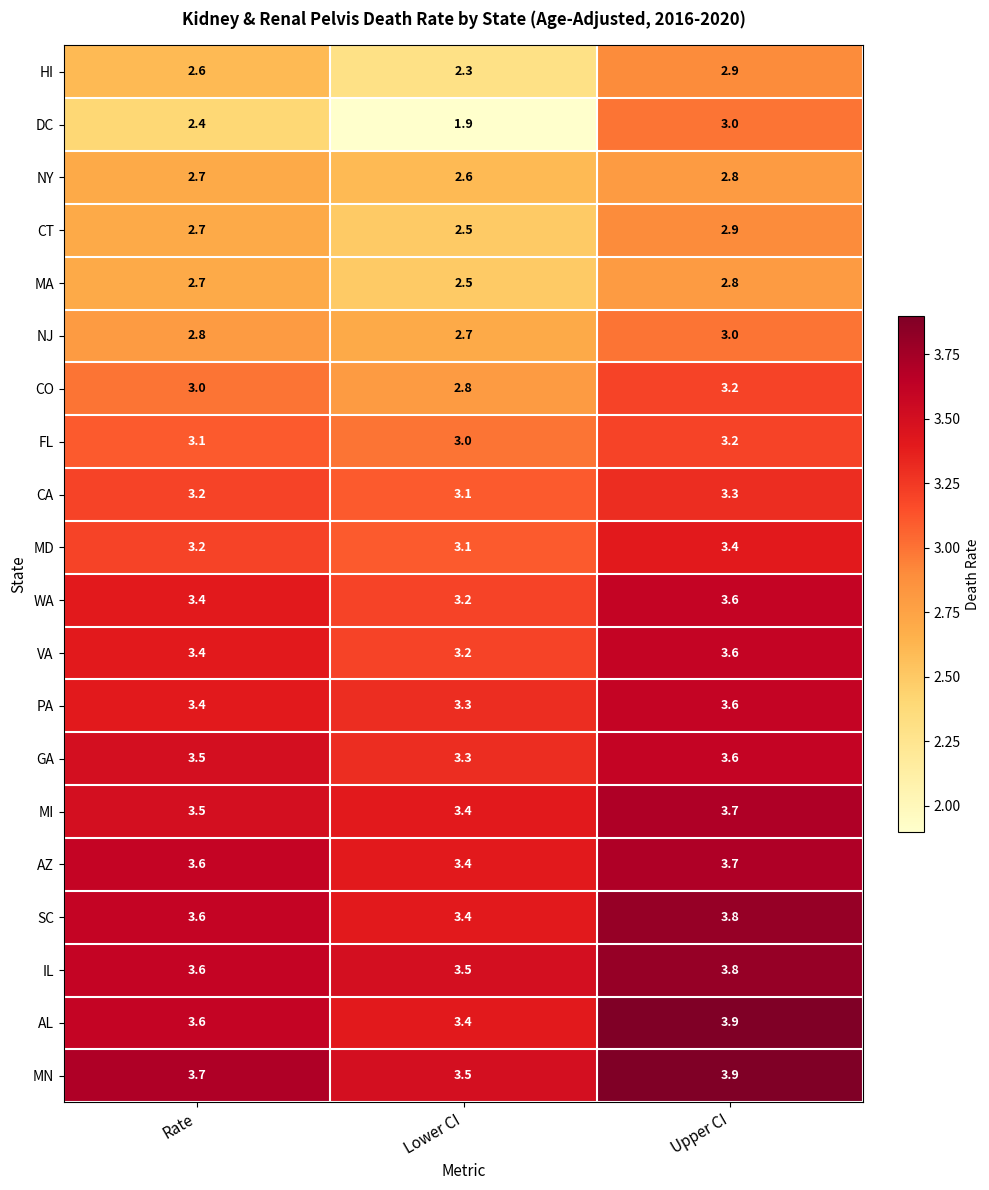

List the labels in order of WA value, largest first.

Upper CI, Rate, Lower CI